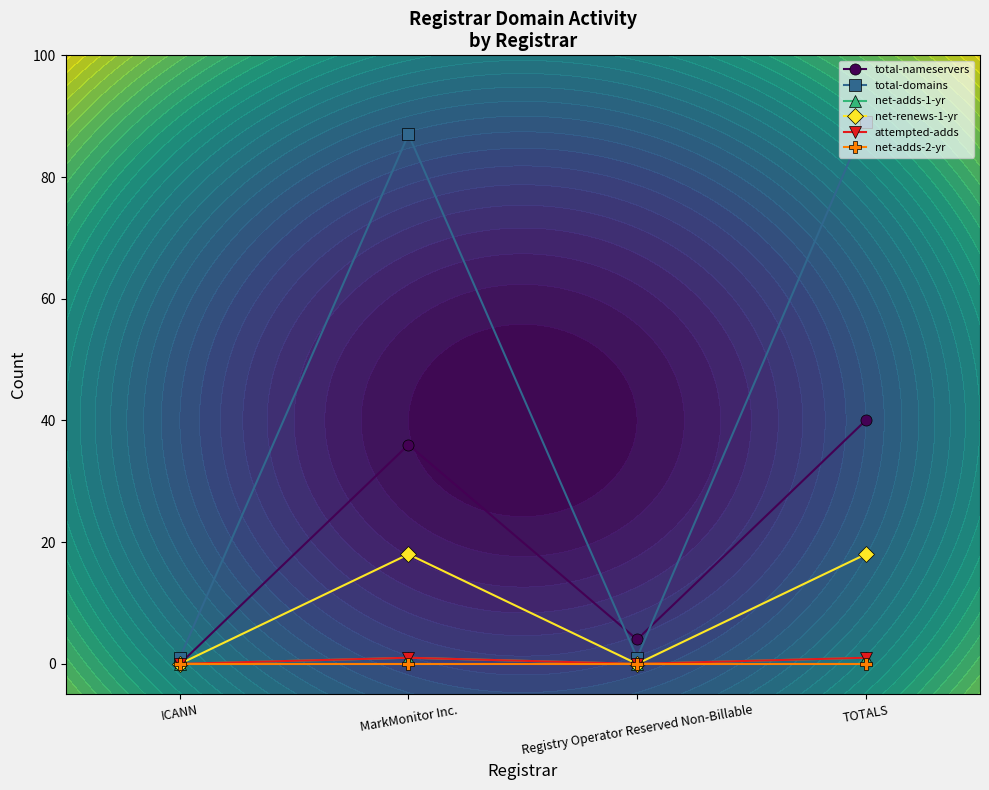

True or false: total-nameservers and net-renews-1-yr cross at least once.

False